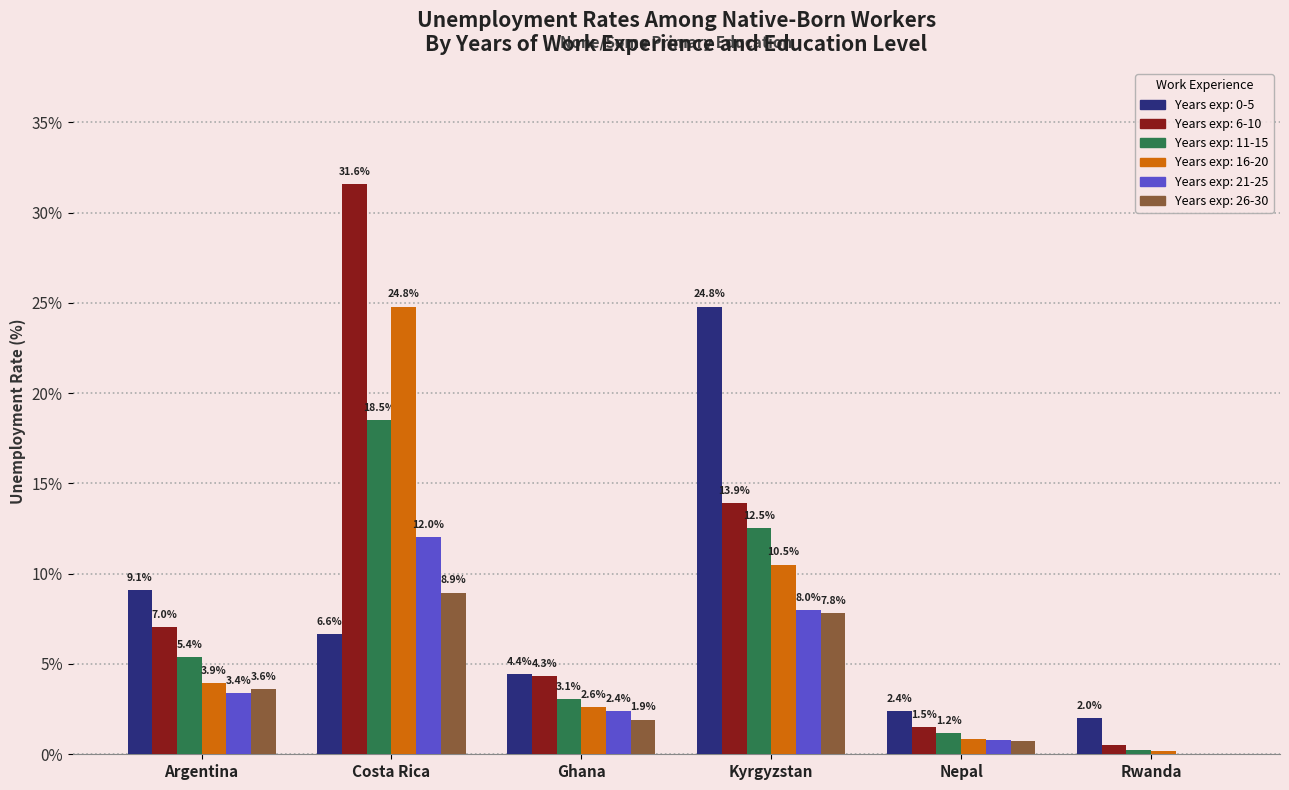

At which category does the chart reach its peak across all series?

Costa Rica